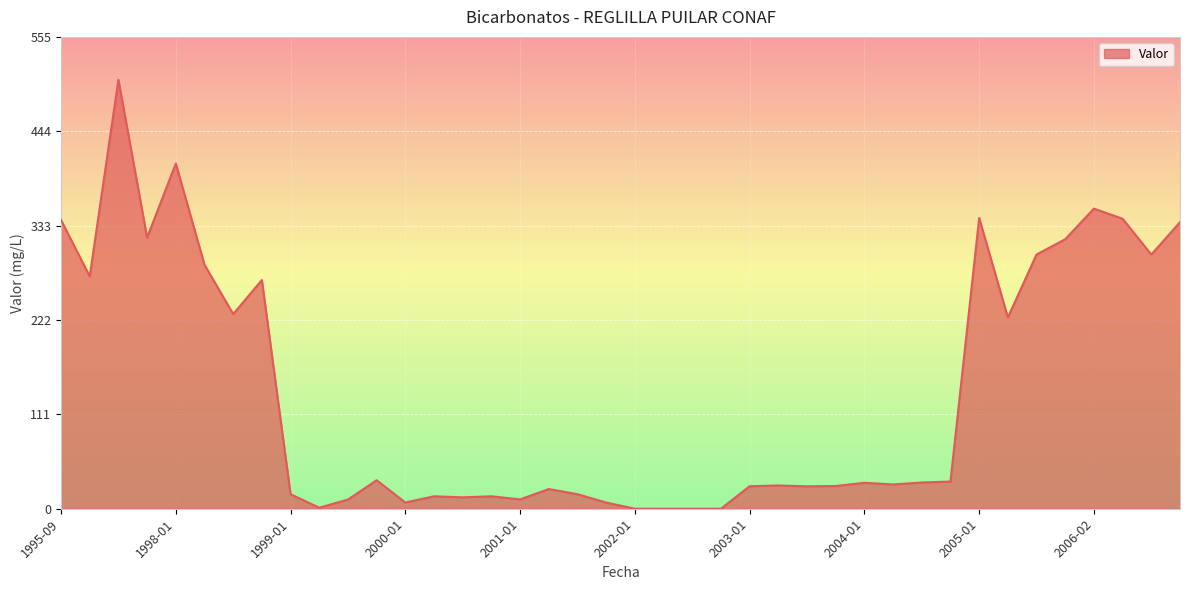

What is the difference between the maximum and minimum values?

504.5